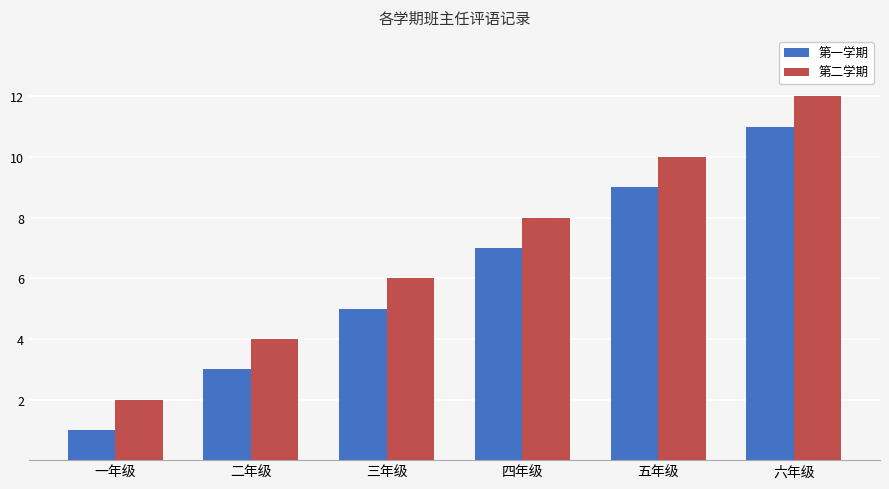

What value does the 第一学期 series have at 六年级, to the nearest 10?

10